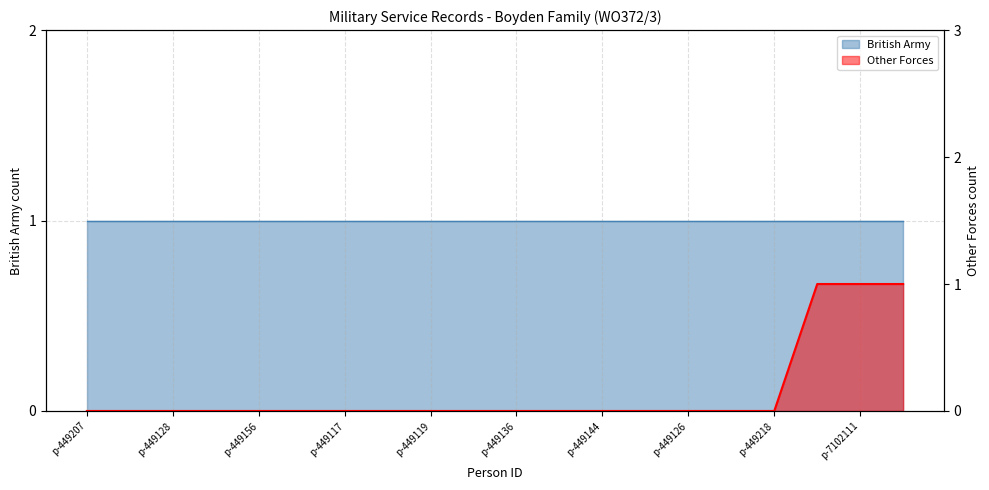

Is it true that the value at person-7244779 is 1?

True